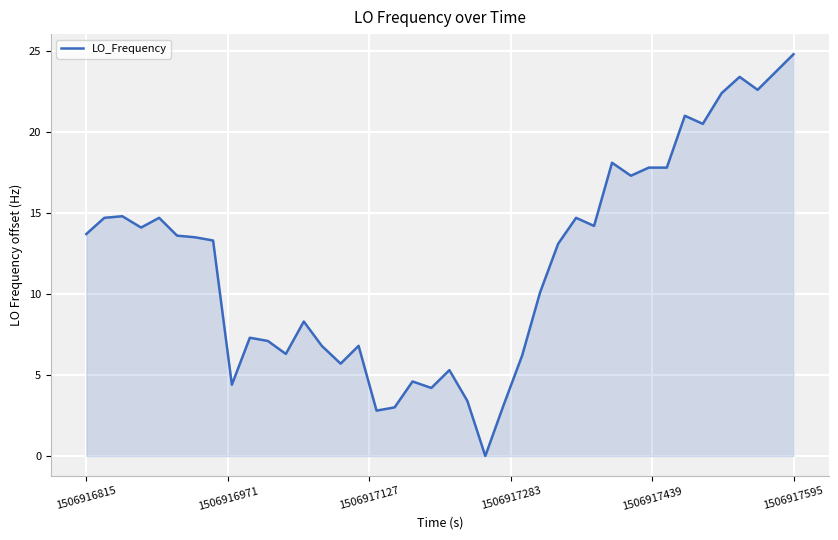

What is the greatest value displayed?

24.8